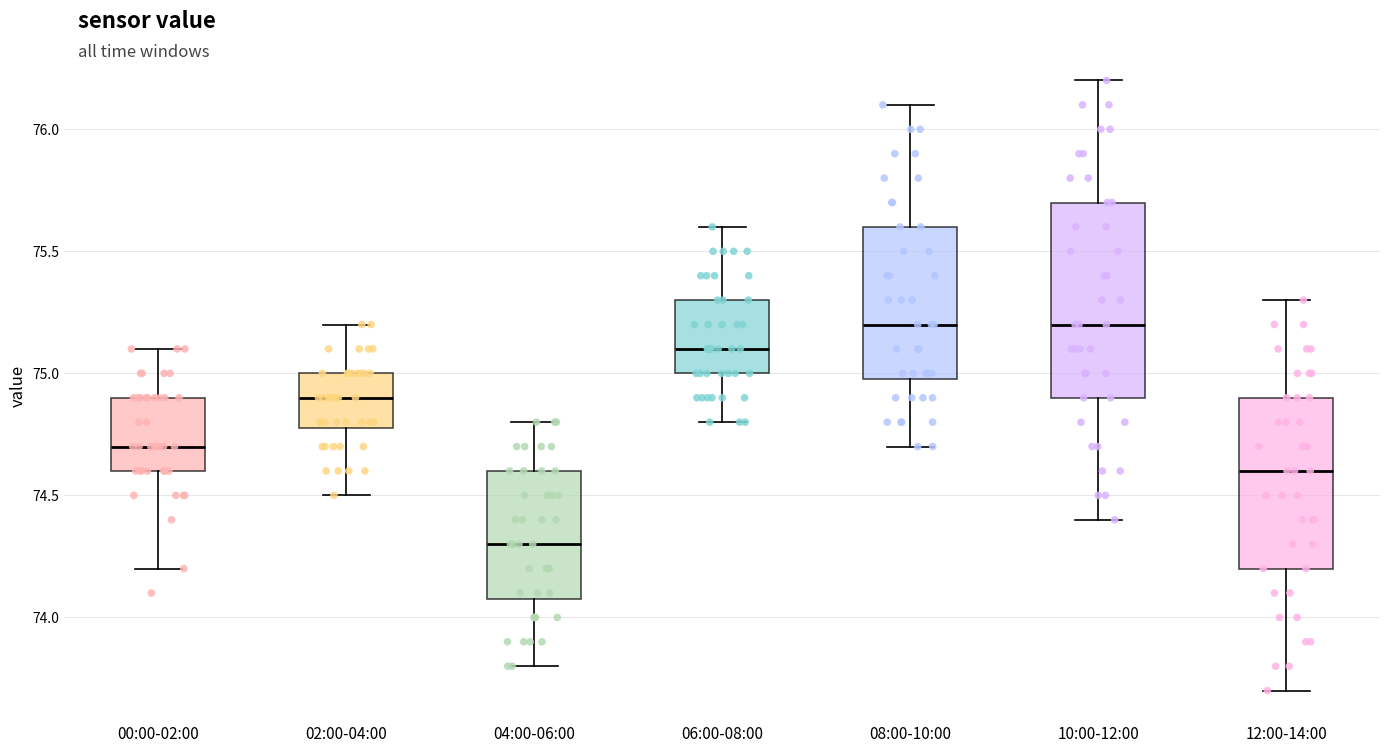

Comparing the boxes themselves (not the whiskers), which one is the tallest?

10:00-12:00